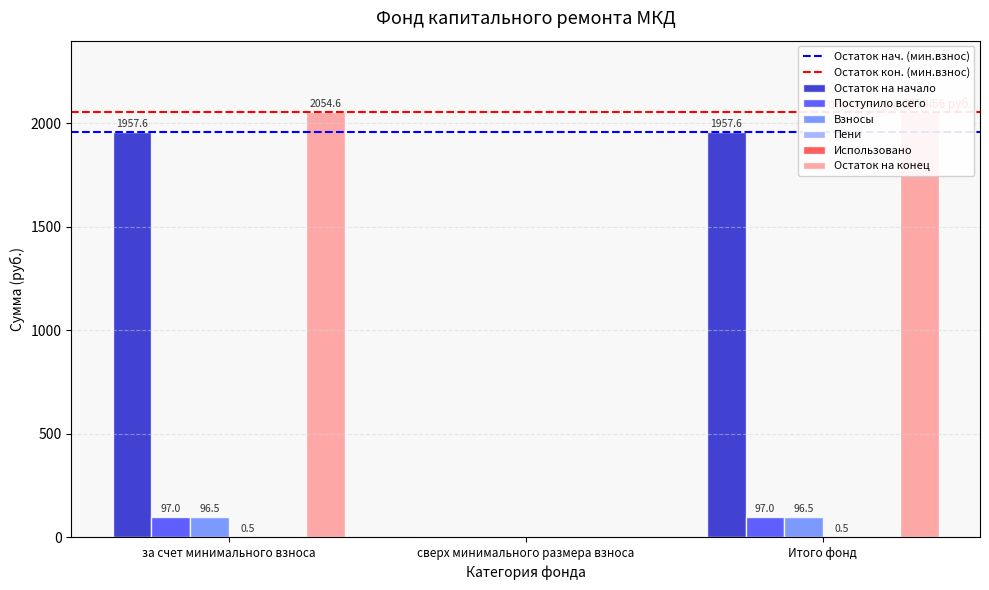

What is the sum of all Остаток на начало values?

192.9